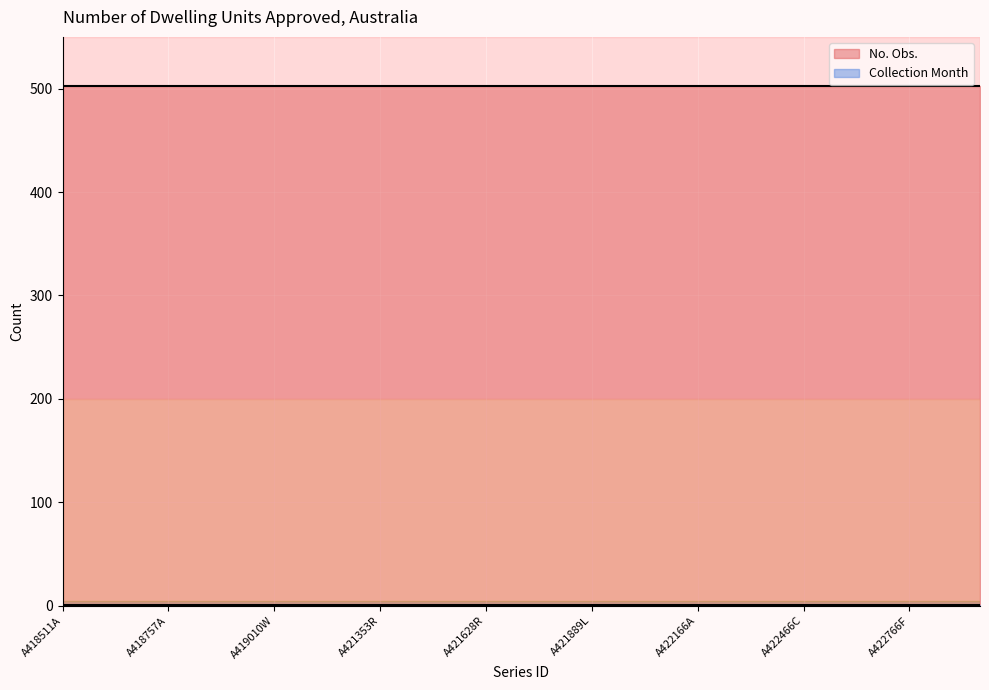

What is the label of the 3rd point from the right?

A422766F